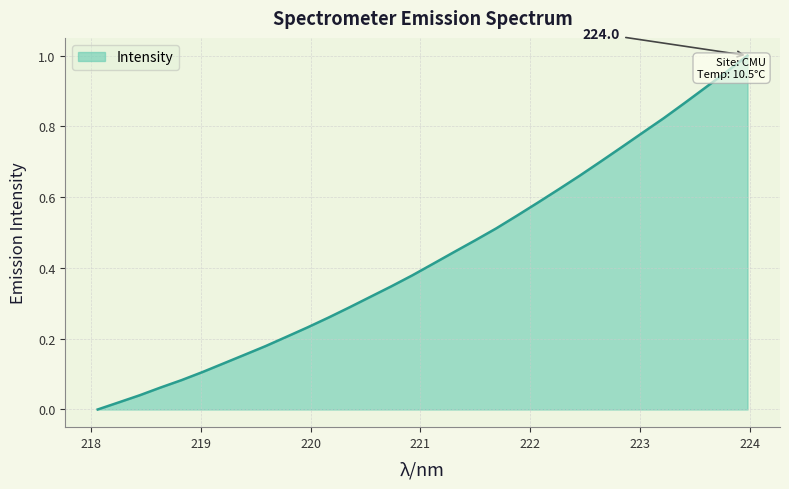

Count the number of data series in this chart.

1